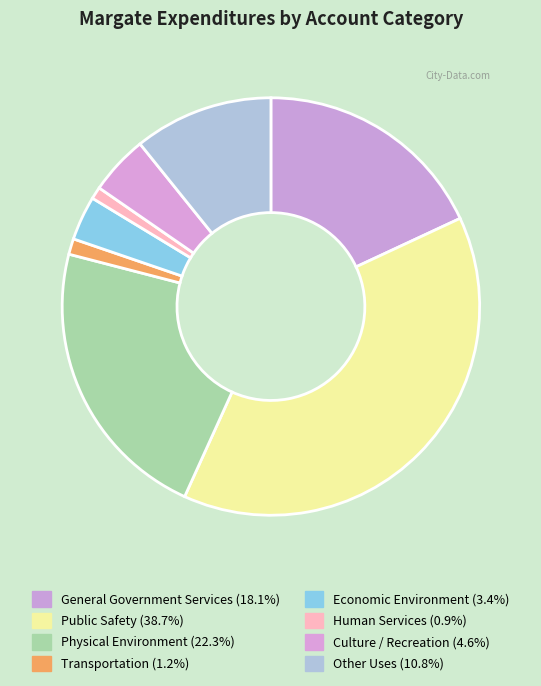

Which slice is the largest?

Public Safety